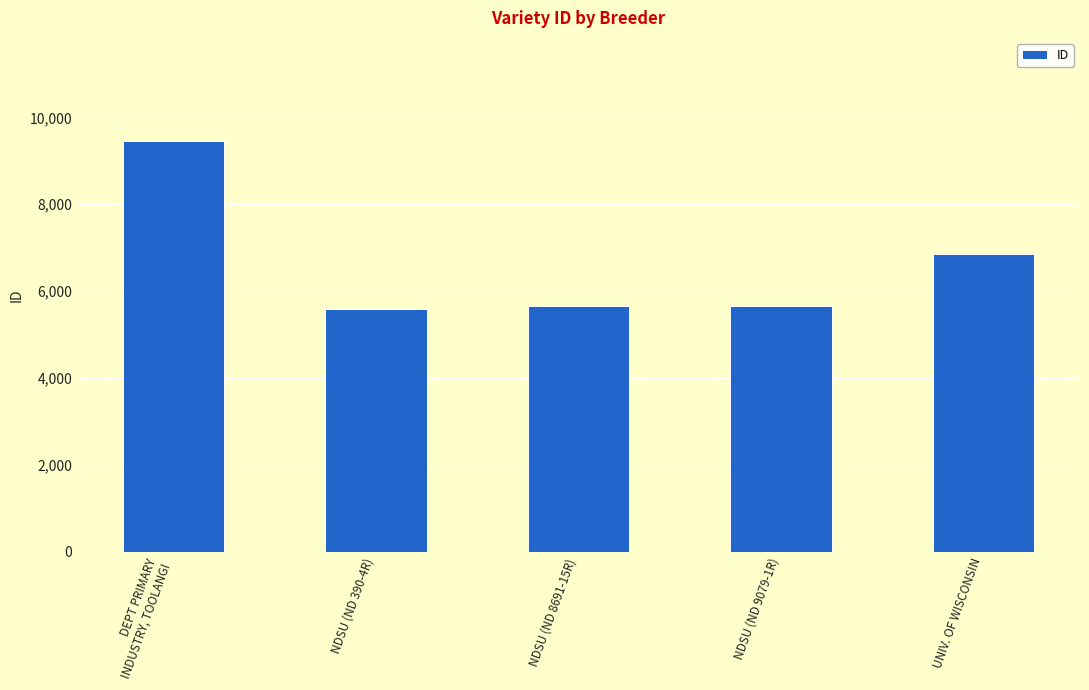

What is the value of the 4th bar from the left?

5656